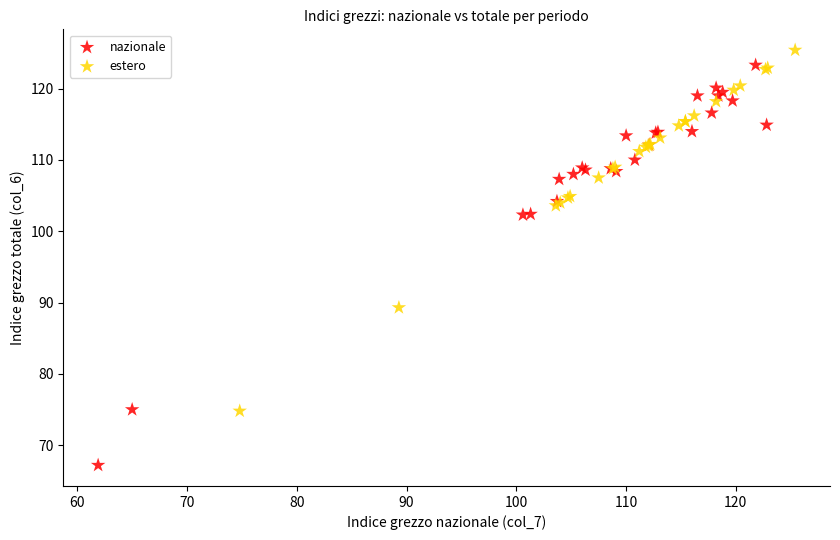

Which series reaches the minimum Y coordinate?

nazionale